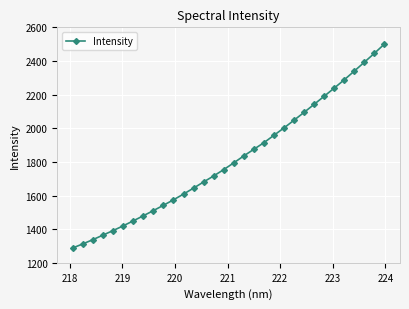

What is the value of the 24th point from the left?

2094.5